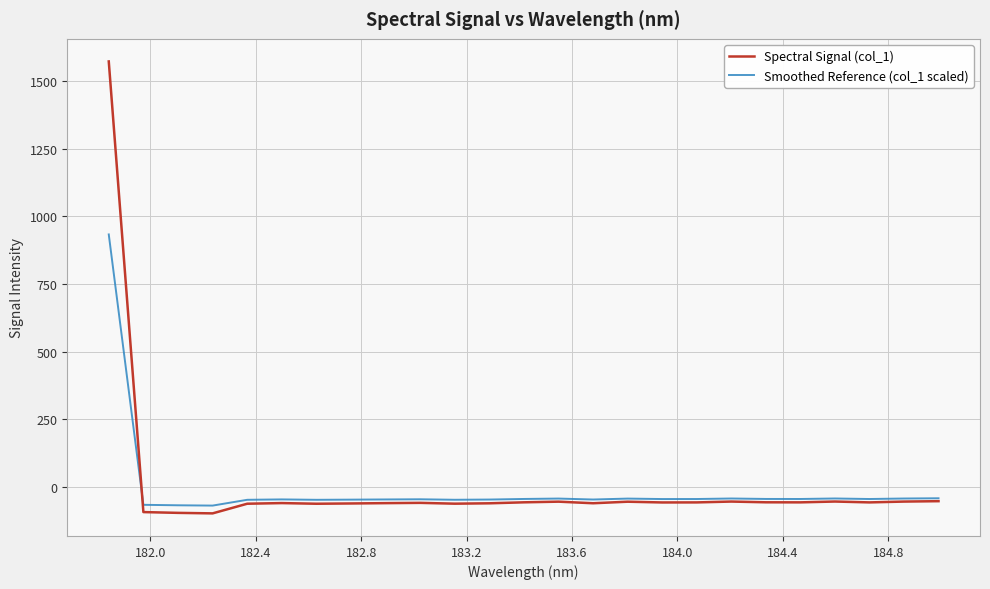

List the series in order of their peak value, lowest first.

Smoothed Reference (col_1 scaled), Spectral Signal (col_1)